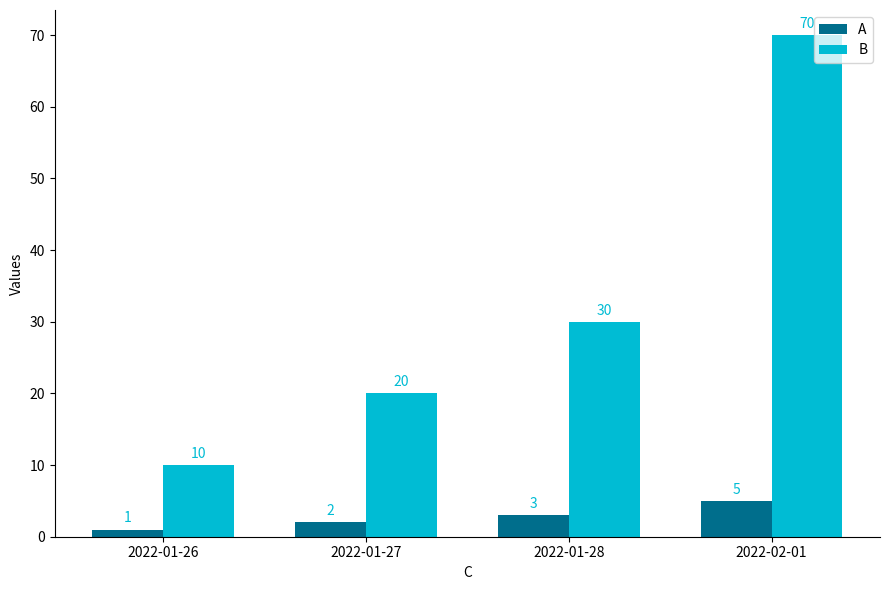

Where is B nearest to the value 40?

2022-01-28